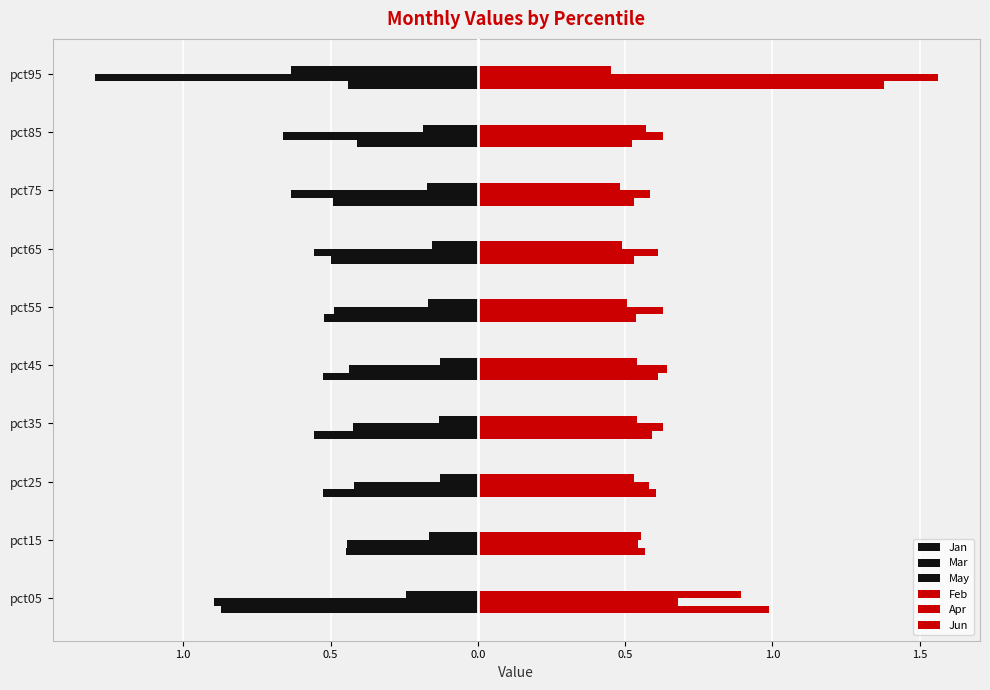

What is the lowest value of the Apr series?

0.5